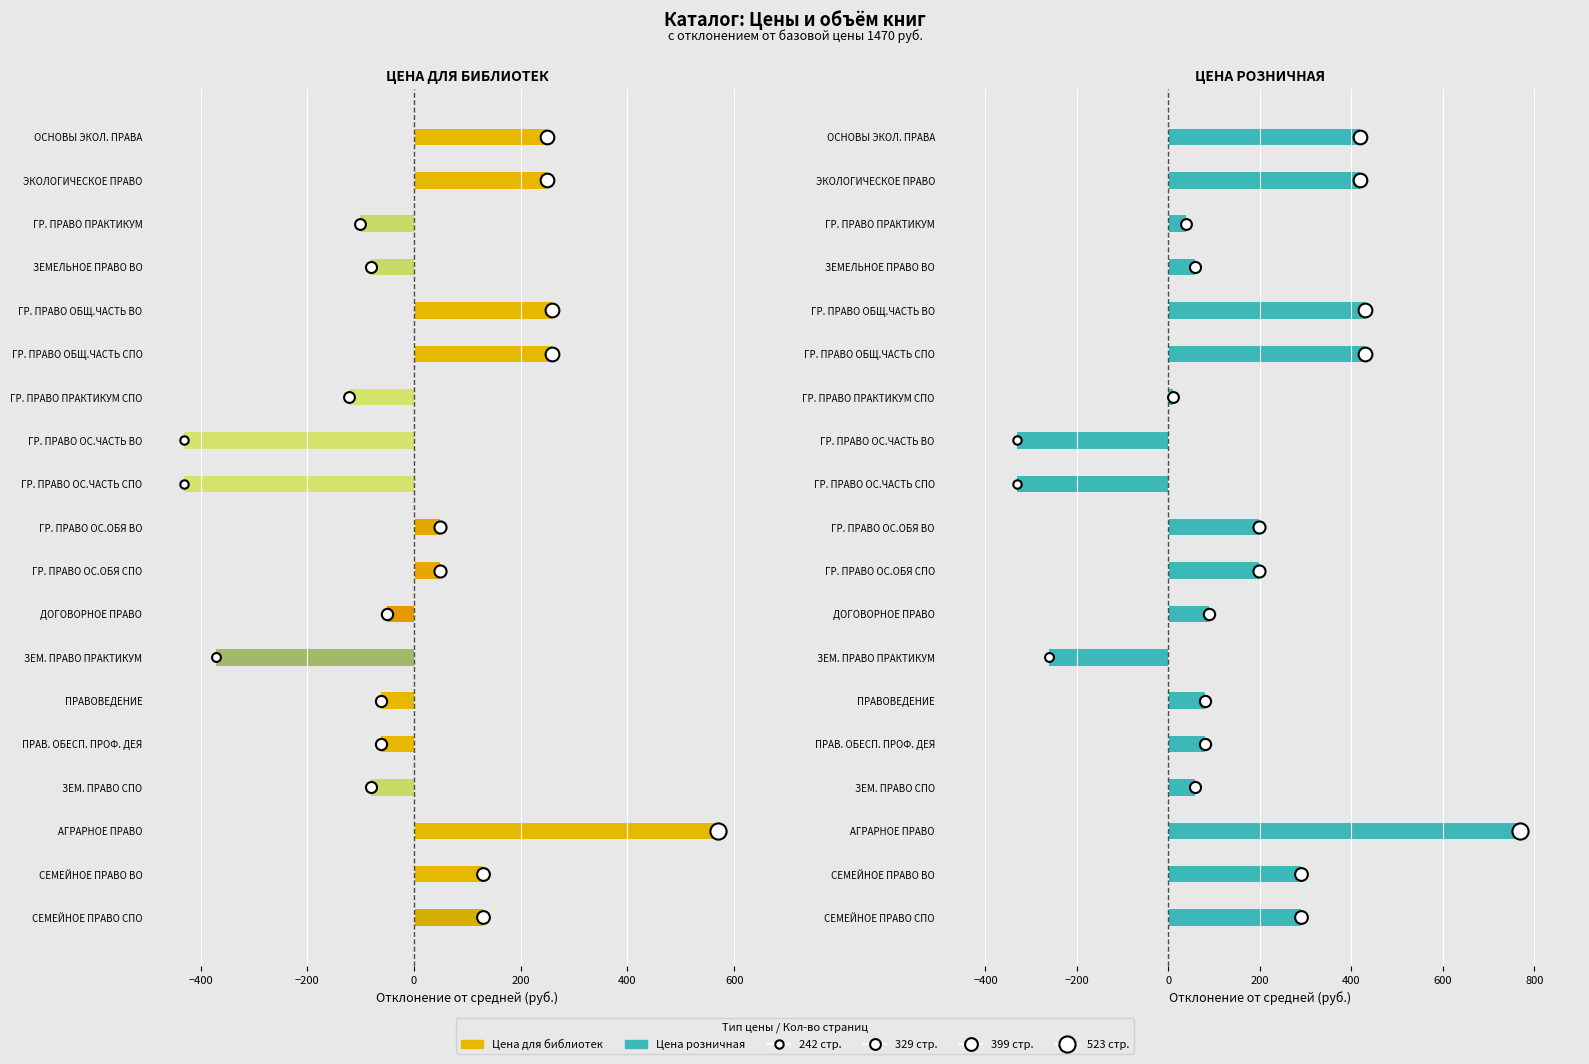

What is the value of the Цена для библиотек bar at the 11th from the left?

49